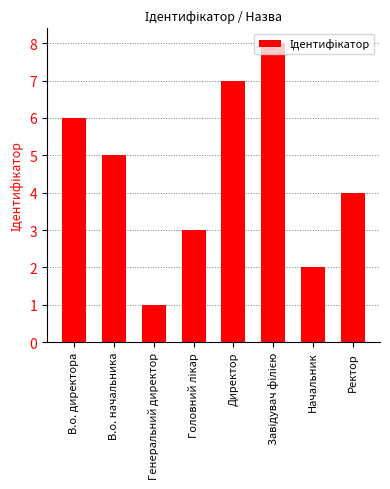

Count the number of data series in this chart.

1